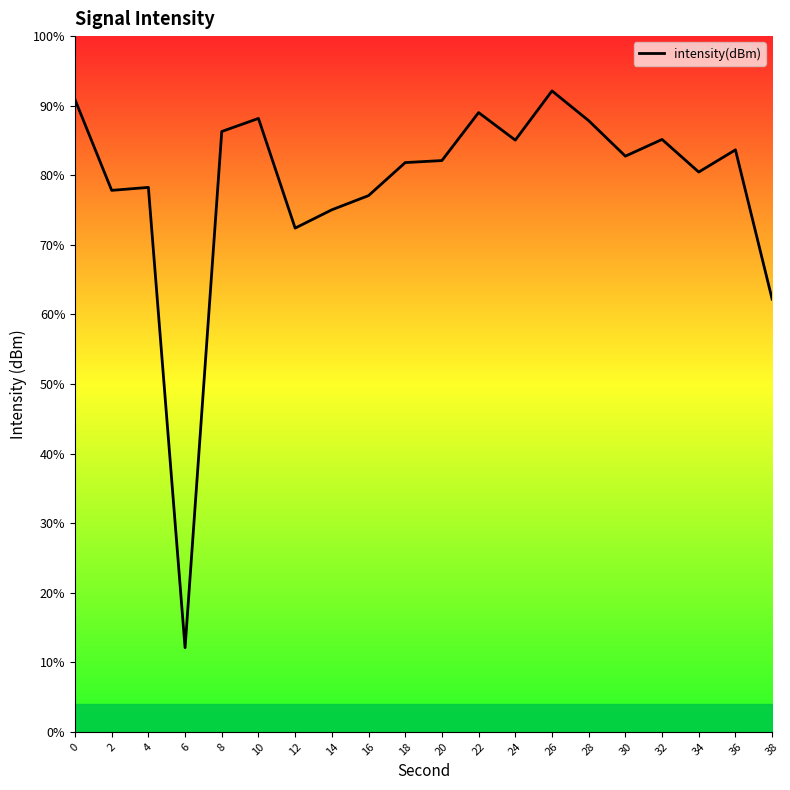

List the labels in order of value, largest first.

26, 0, 22, 10, 28, 8, 32, 24, 36, 30, 20, 18, 34, 4, 2, 16, 14, 12, 38, 6